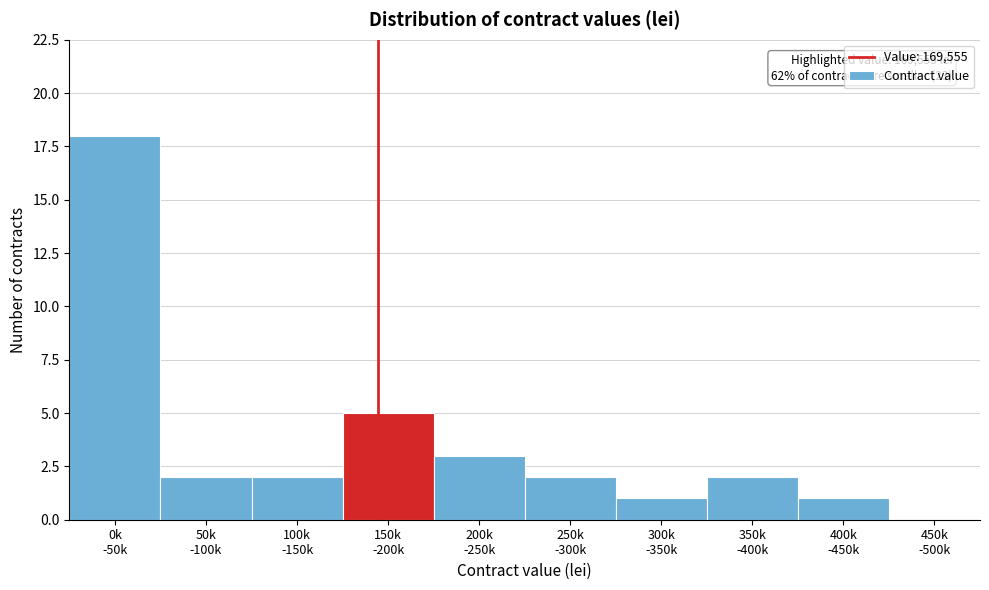

What is the greatest value displayed?

18